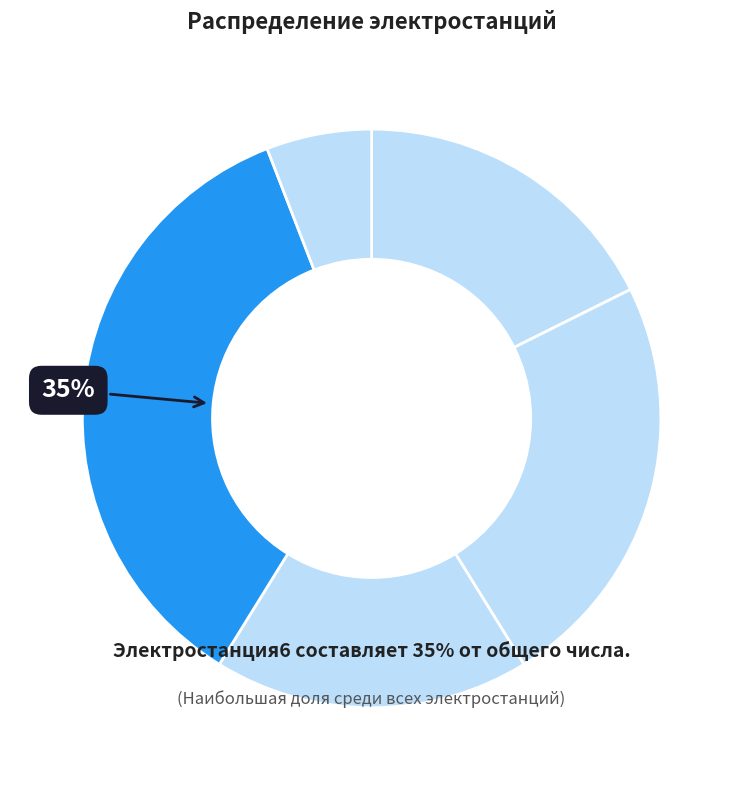

How many segments does this pie chart have?

5